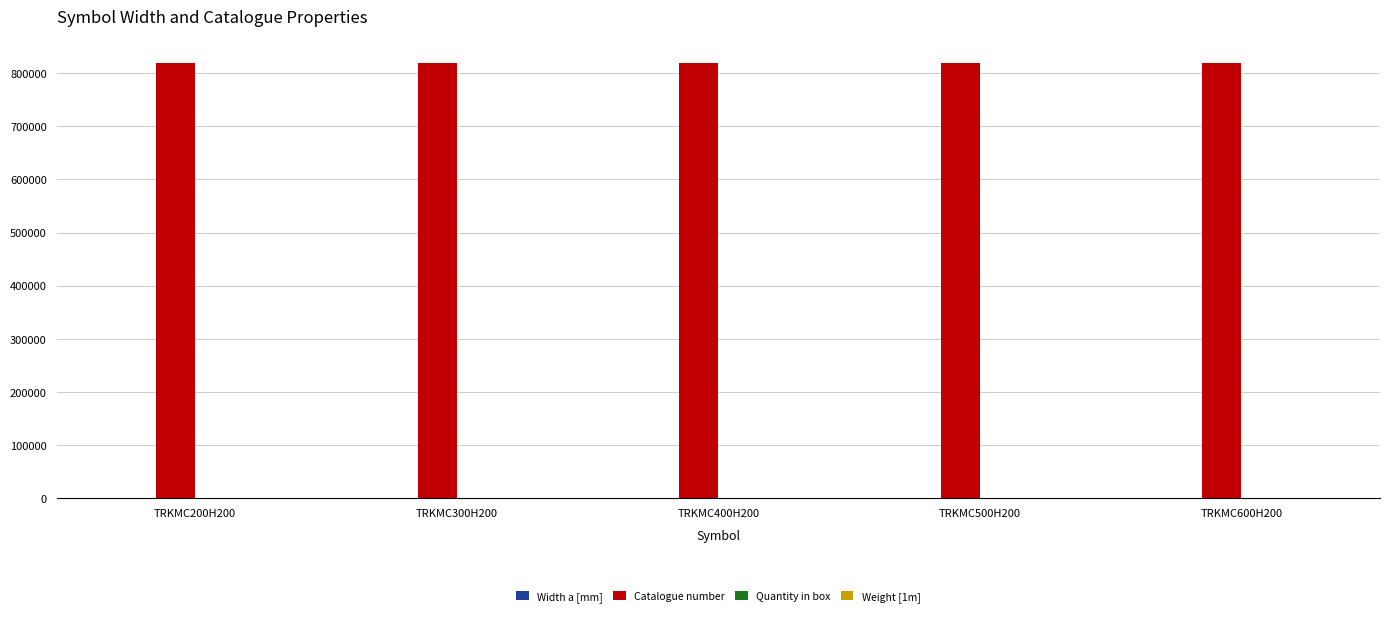

How many groups of bars are there?

5